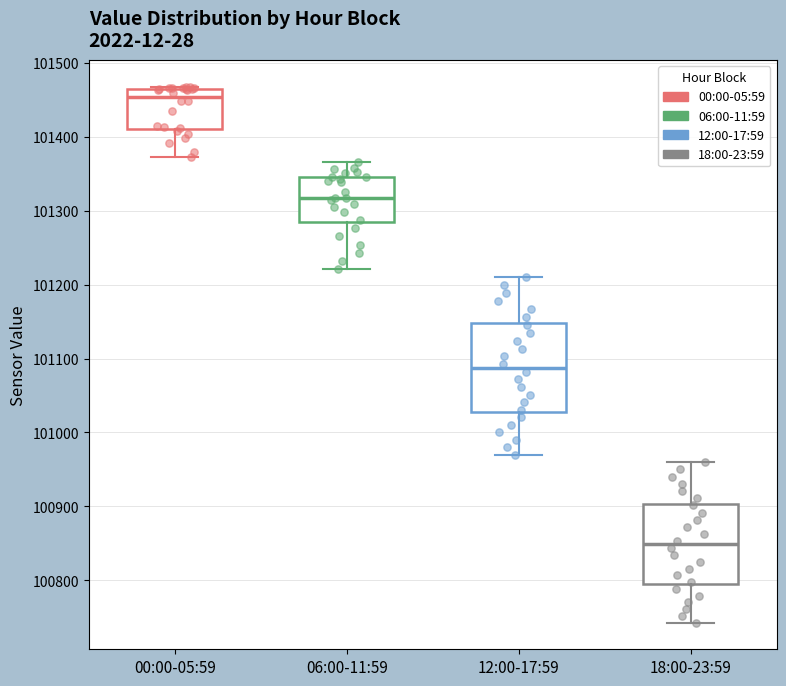

Which box's median line is the highest?

00:00-05:59